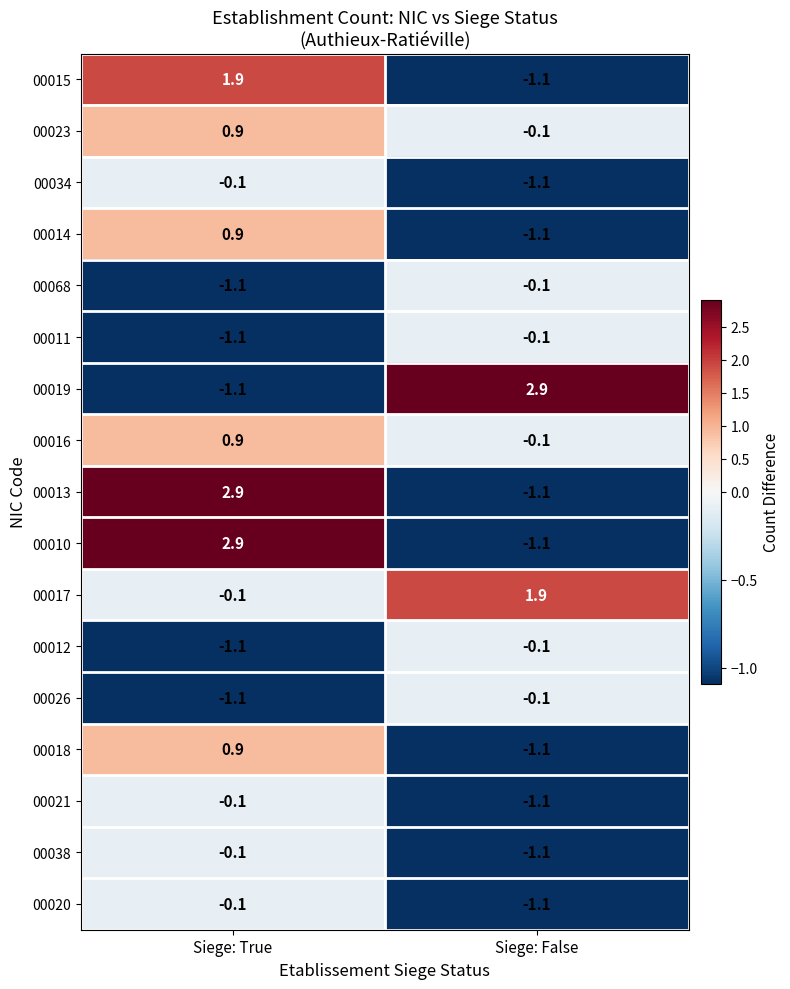

What is the total value across all series at Siege: True?

5.3